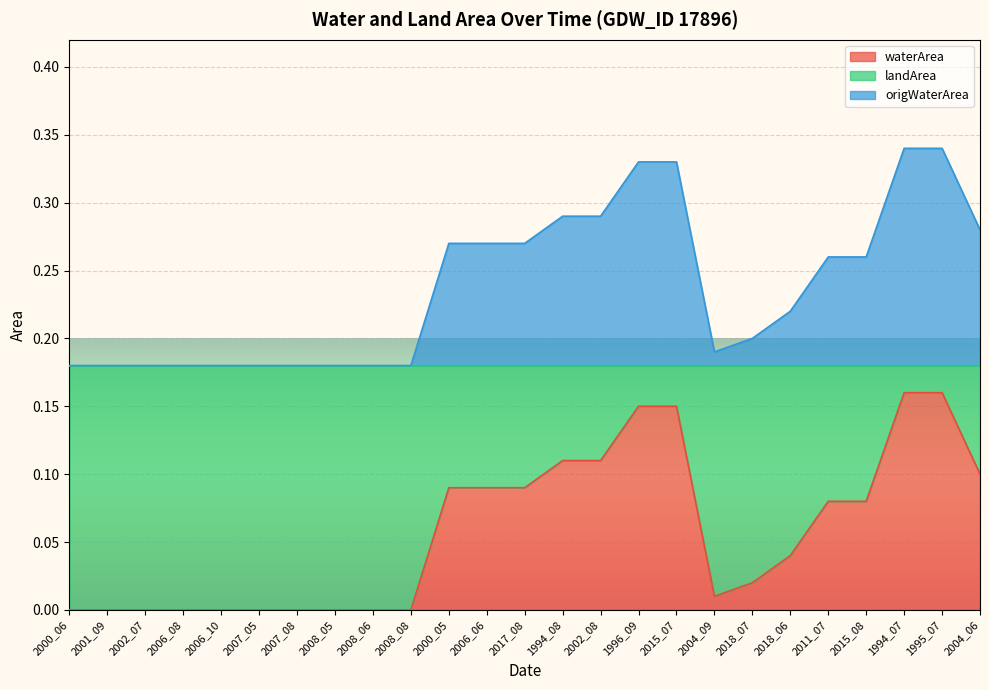

Does the chart display data point markers on the line(s)?

No